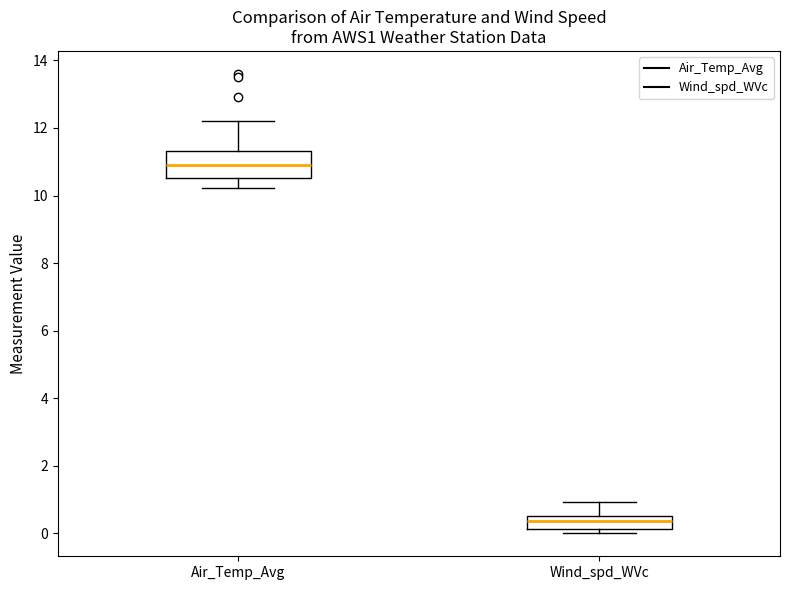

Where is the upper edge of the box for Air_Temp_Avg on the y-axis? The values are not printed on the chart, so give them approximately, as read against the axis.

11.4